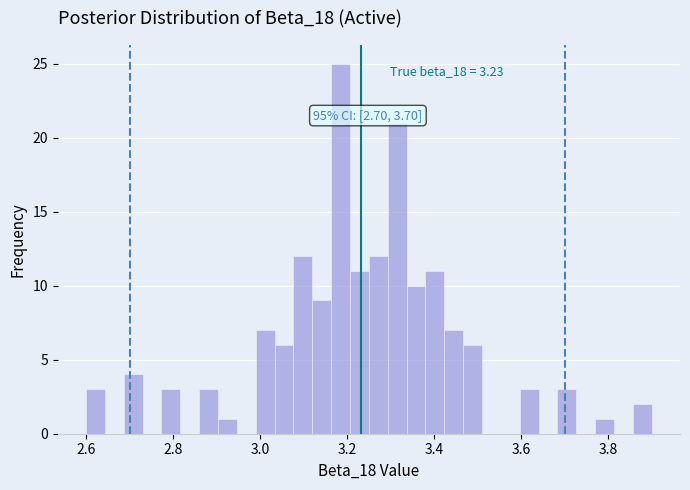

Read against the x-axis, roughly where is the centre of the tallest bar?

3.18